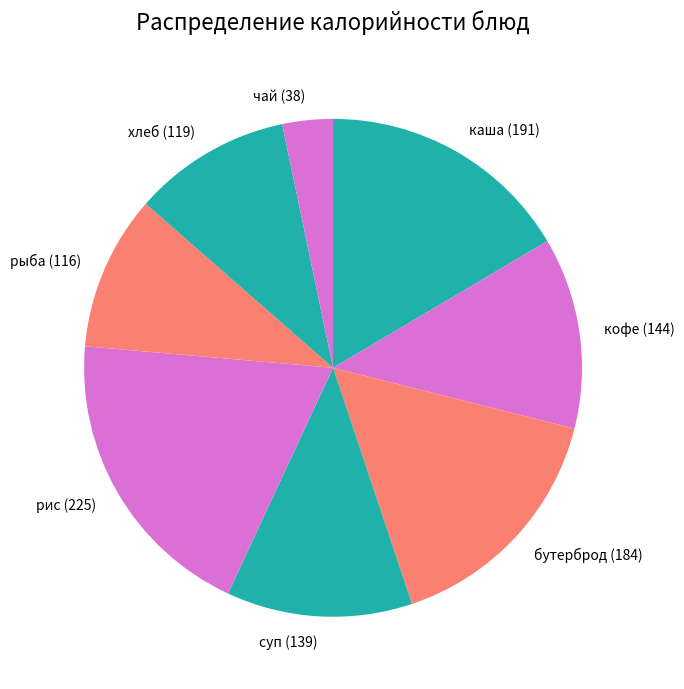

How many segments does this pie chart have?

8